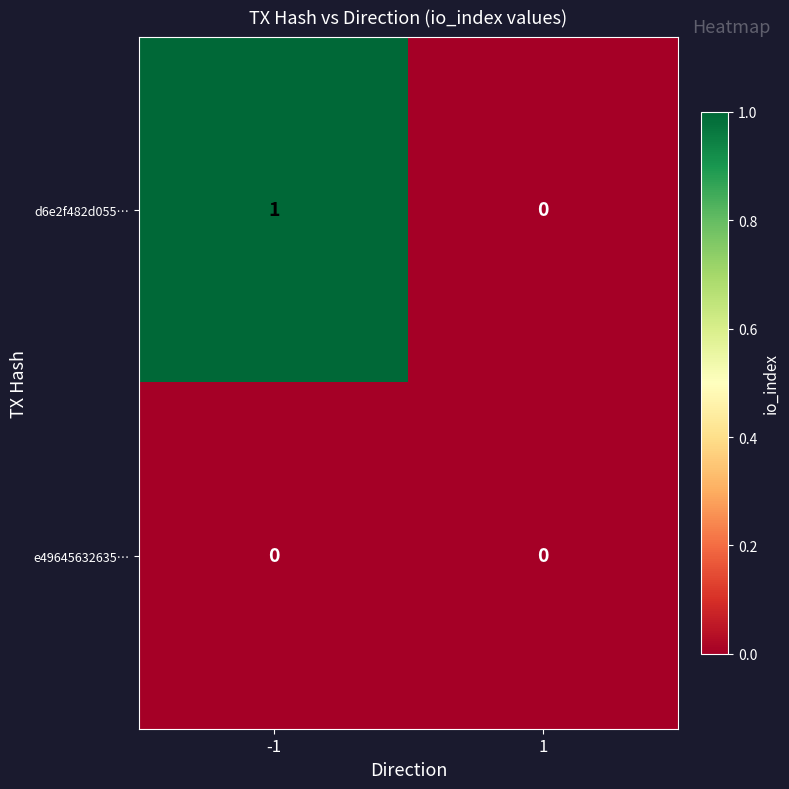

Is it true that e49645632635… equals 0 at -1?

True